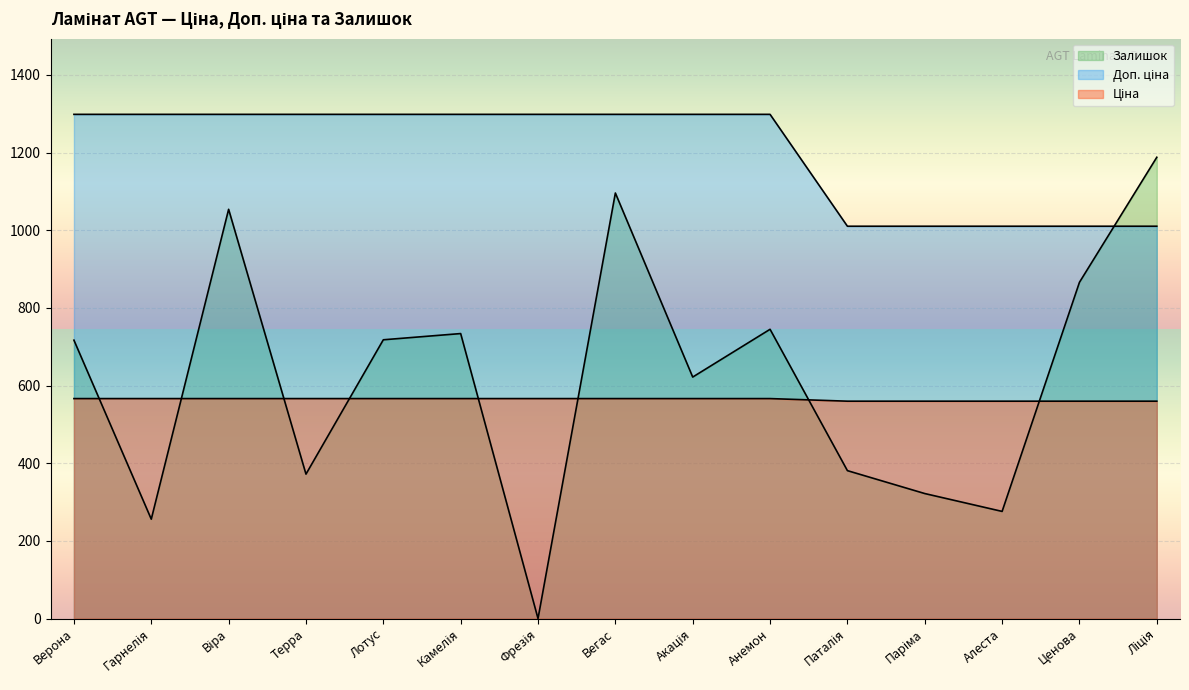

How many data points does each series have?

15